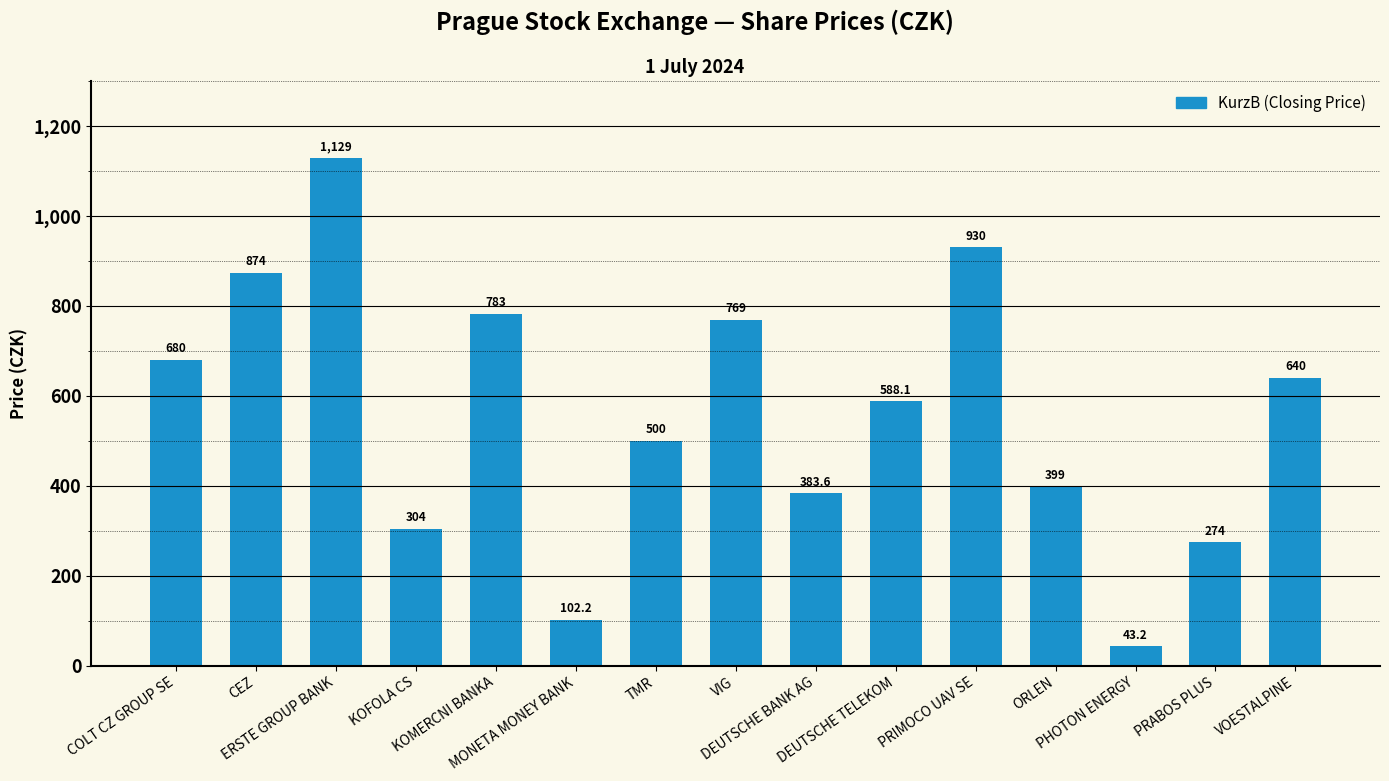

What is the value of the 8th bar from the left?

769.0